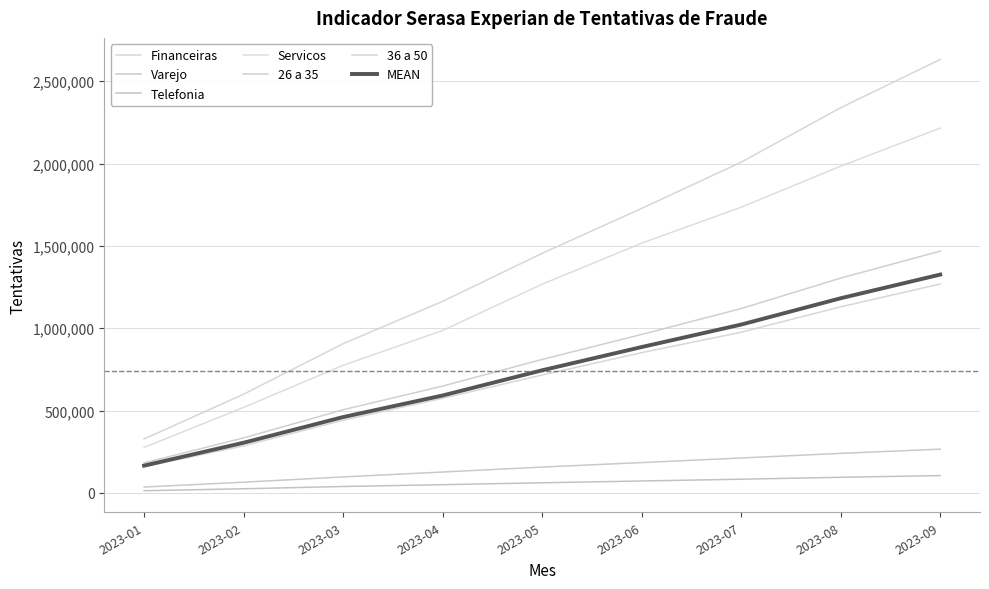

Which series changed the most between 2023-03 and 2023-06?

36 a 50